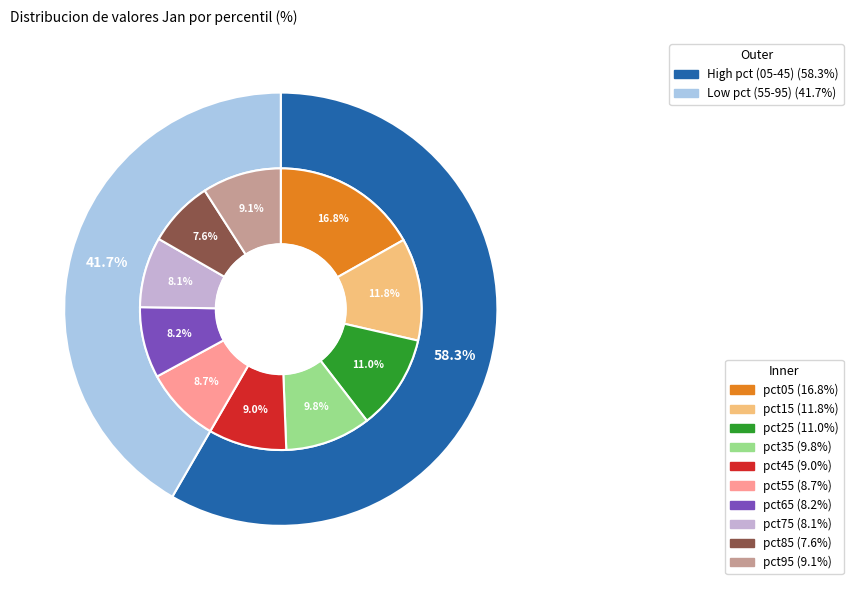

Rank the categories by value from highest to lowest.

pct05, pct15, pct25, pct35, pct95, pct45, pct55, pct65, pct75, pct85